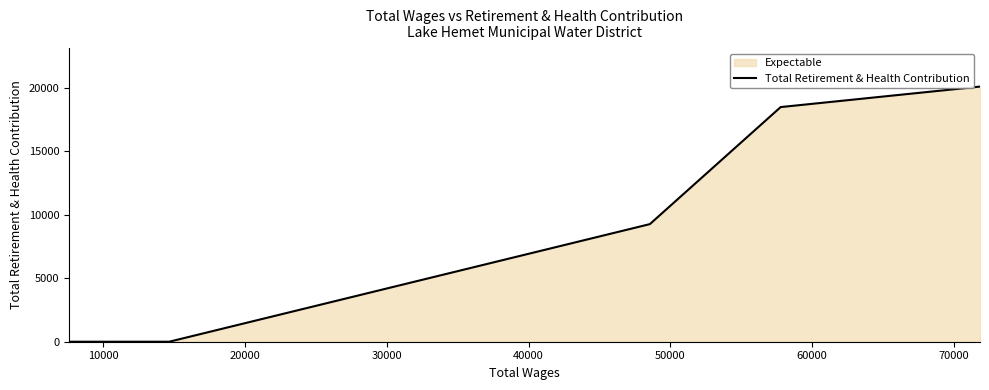

What is the maximum value shown in the chart?

20082